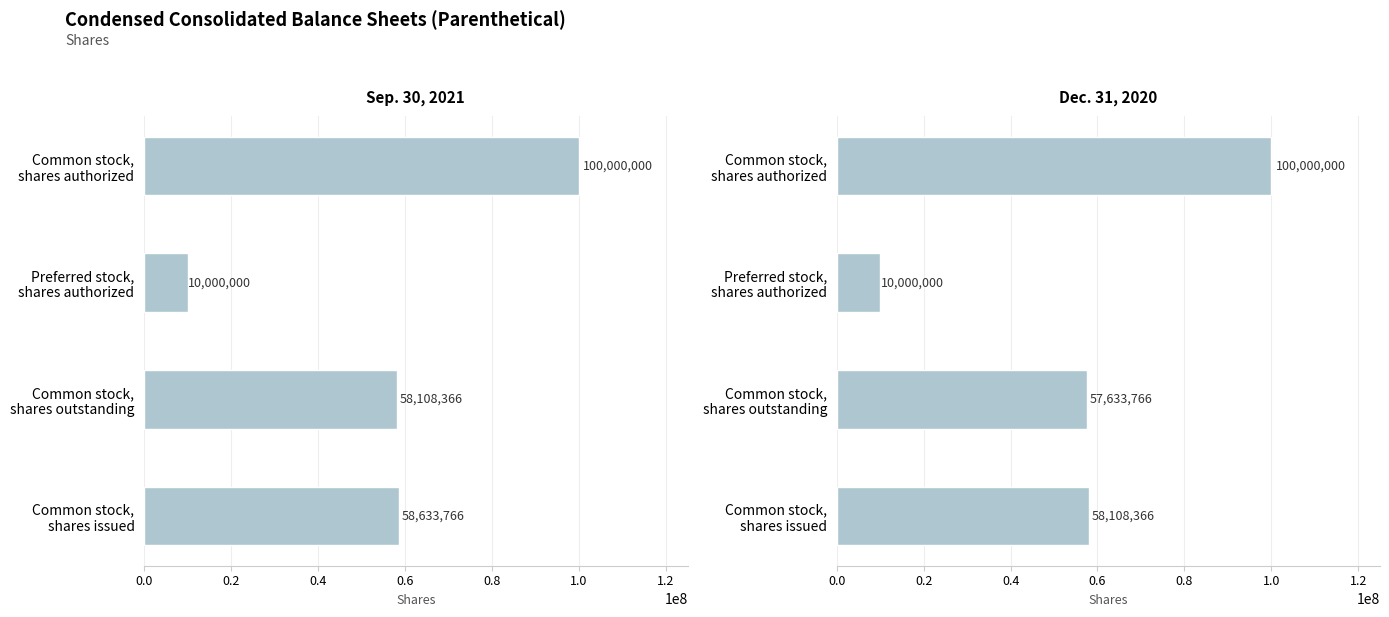

How many data points in Dec. 31, 2020 are less than 58108366?

2